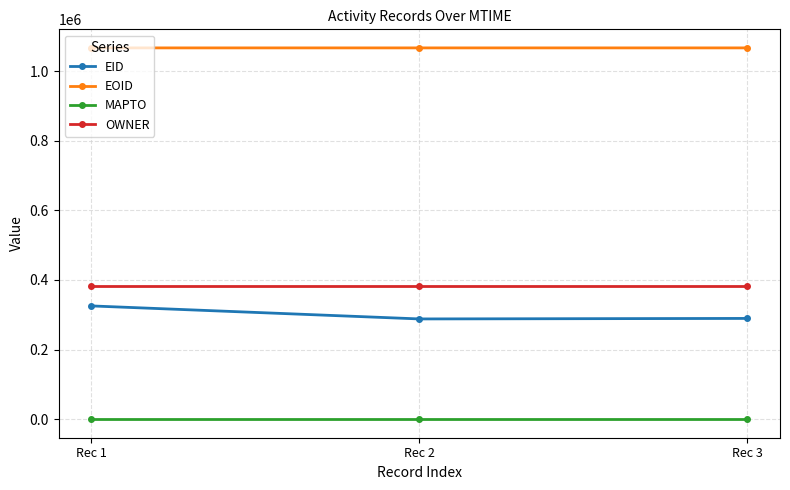

How many EOID values are between 1066947 and 1066949?

3